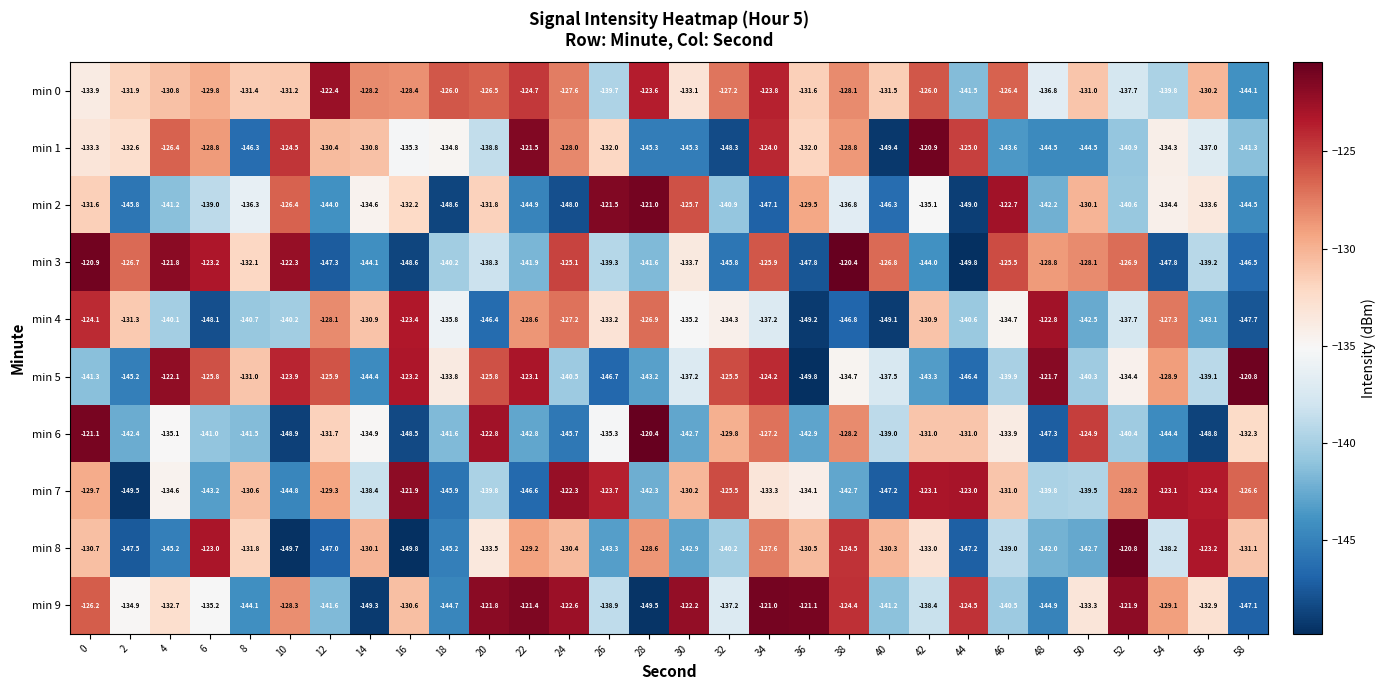

Which series has the largest range (max minus min)?

min 3